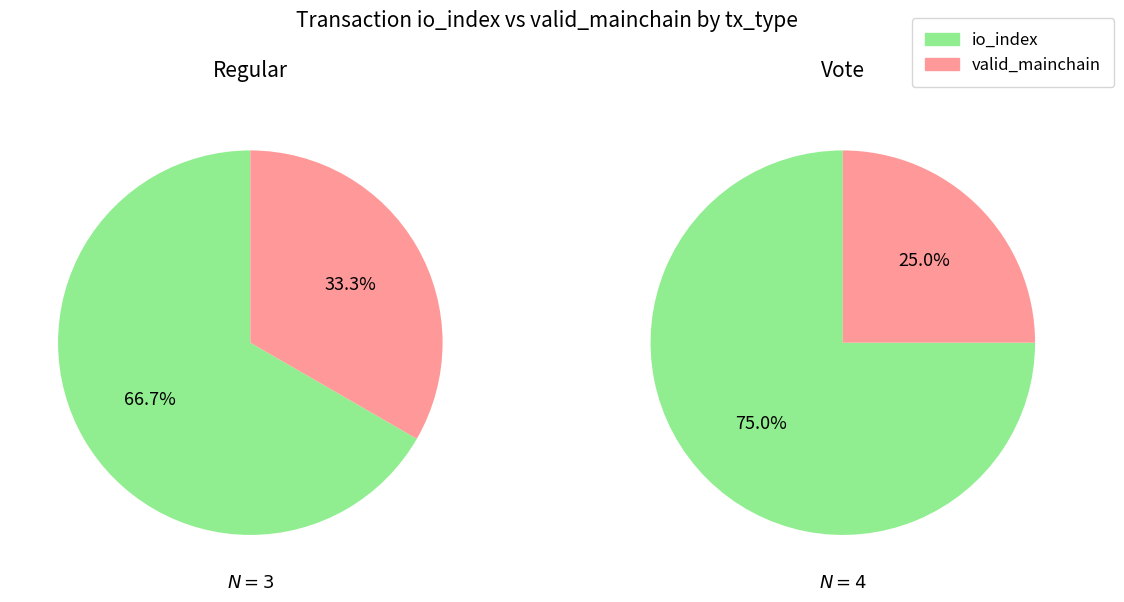

Count the number of slices in the pie.

2